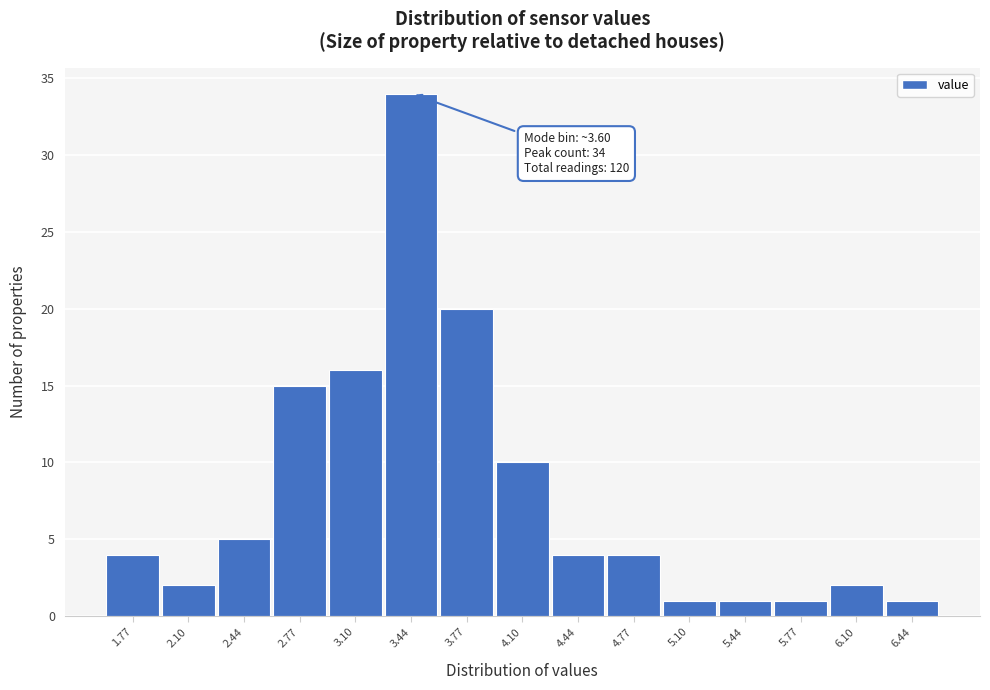

Reading left to right, extract all data points from this chart.

1.77=4	2.10=2	2.44=5	2.77=15	3.10=16	3.44=34	3.77=20	4.10=10	4.44=4	4.77=4	5.10=1	5.44=1	5.77=1	6.10=2	6.44=1